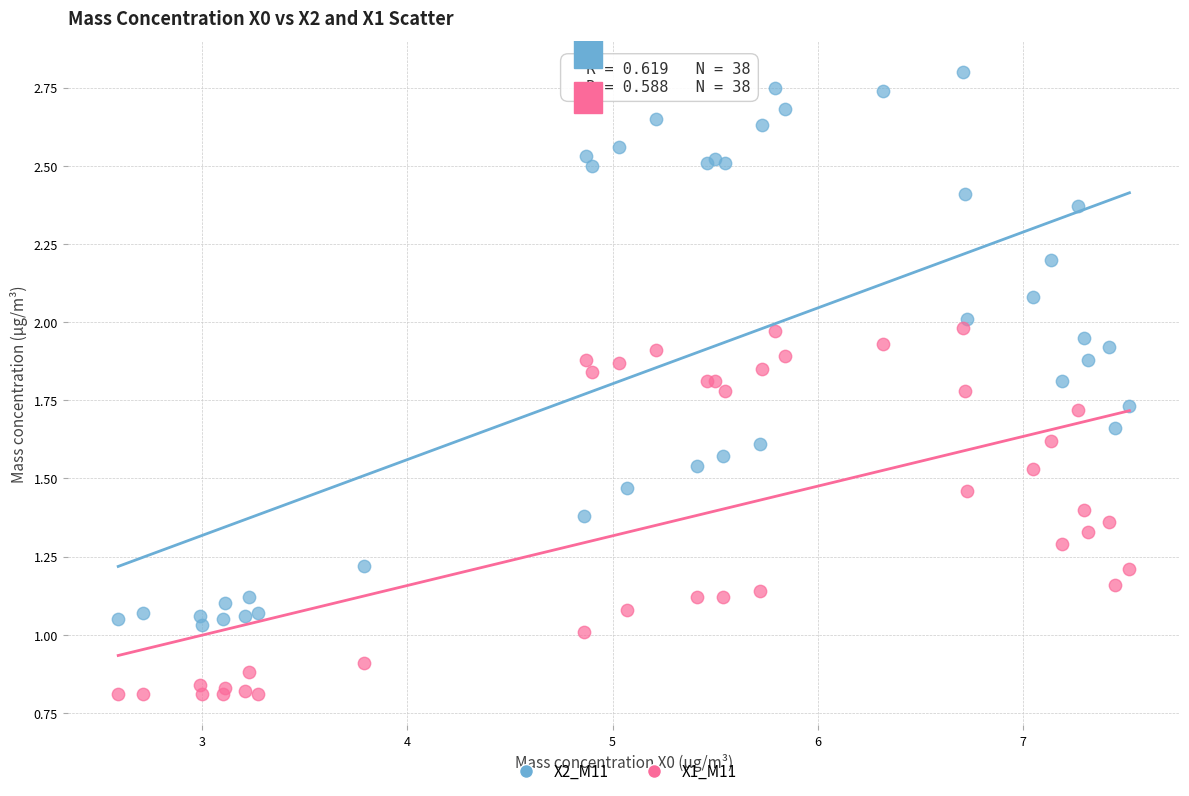

Which series contains the lowest Y value?

X1_M11